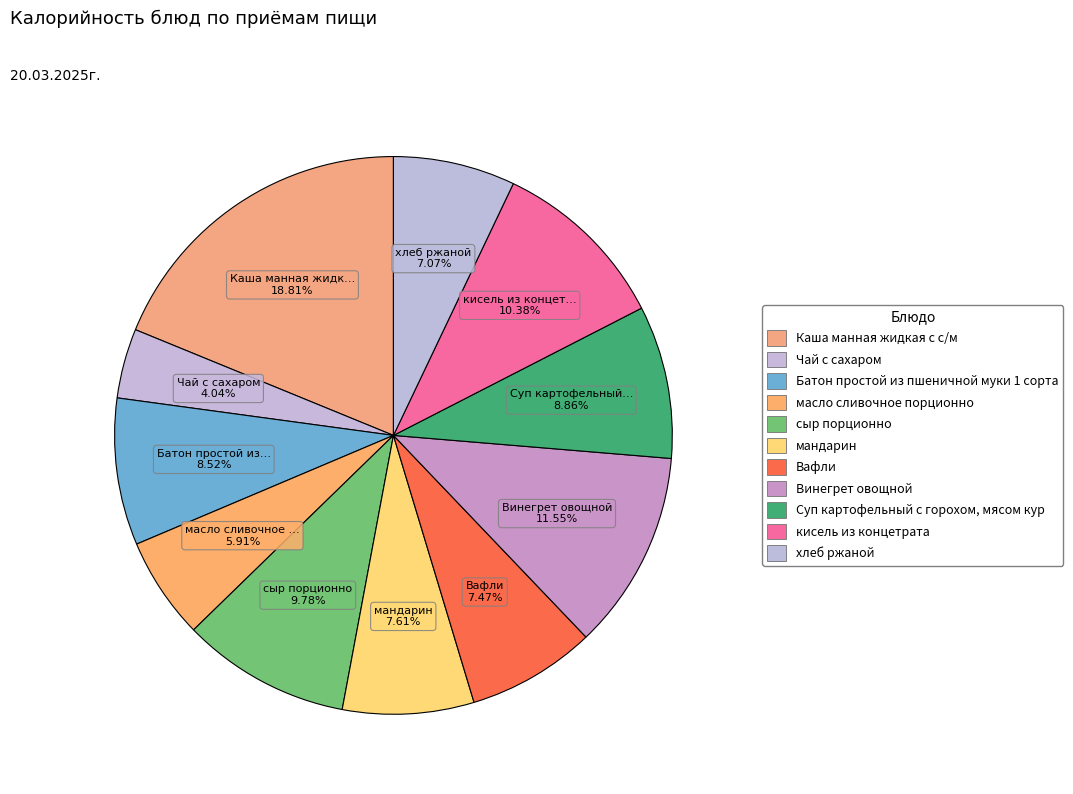

Which category has the biggest portion of the pie?

Каша манная жидкая с с/м